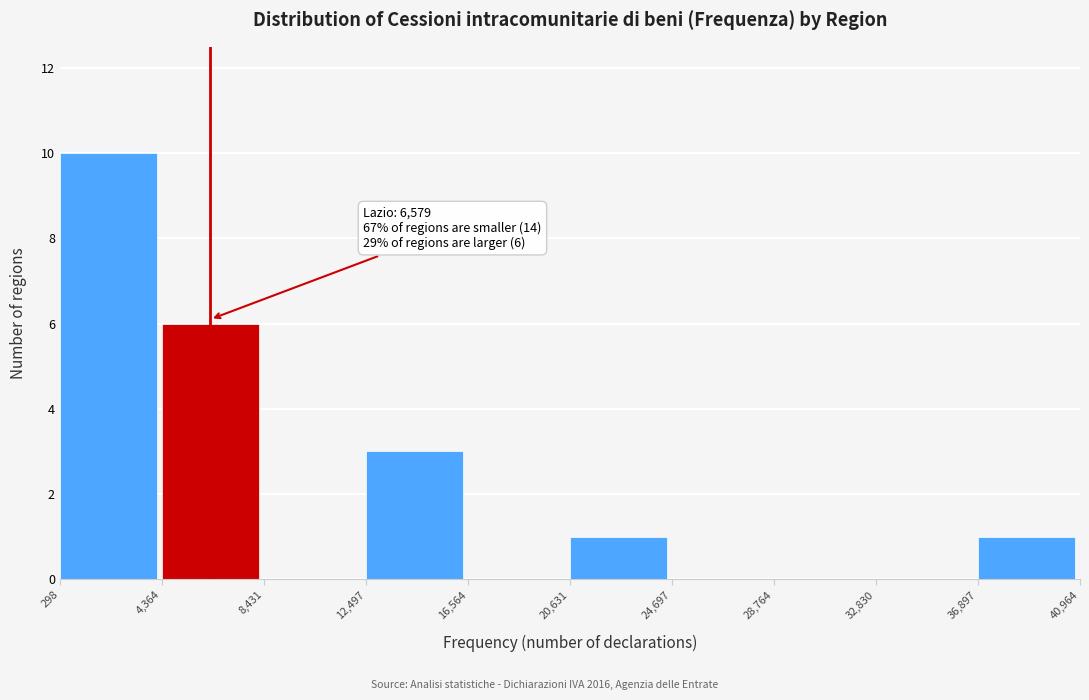

Which range on the x-axis has the tallest bar?

298 to 4,364